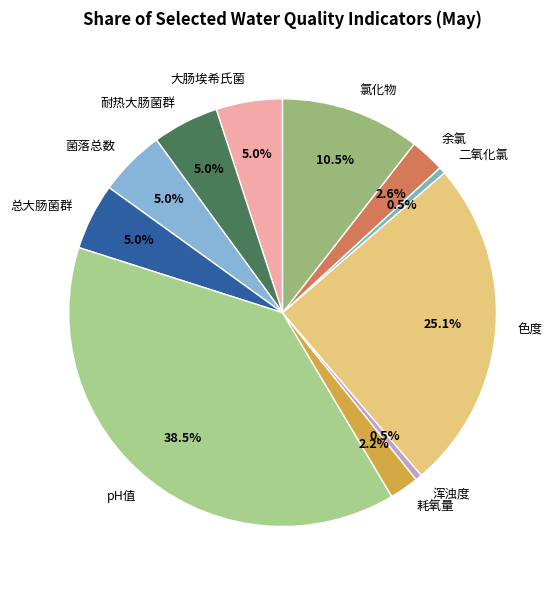

Is there a majority slice in this chart?

No